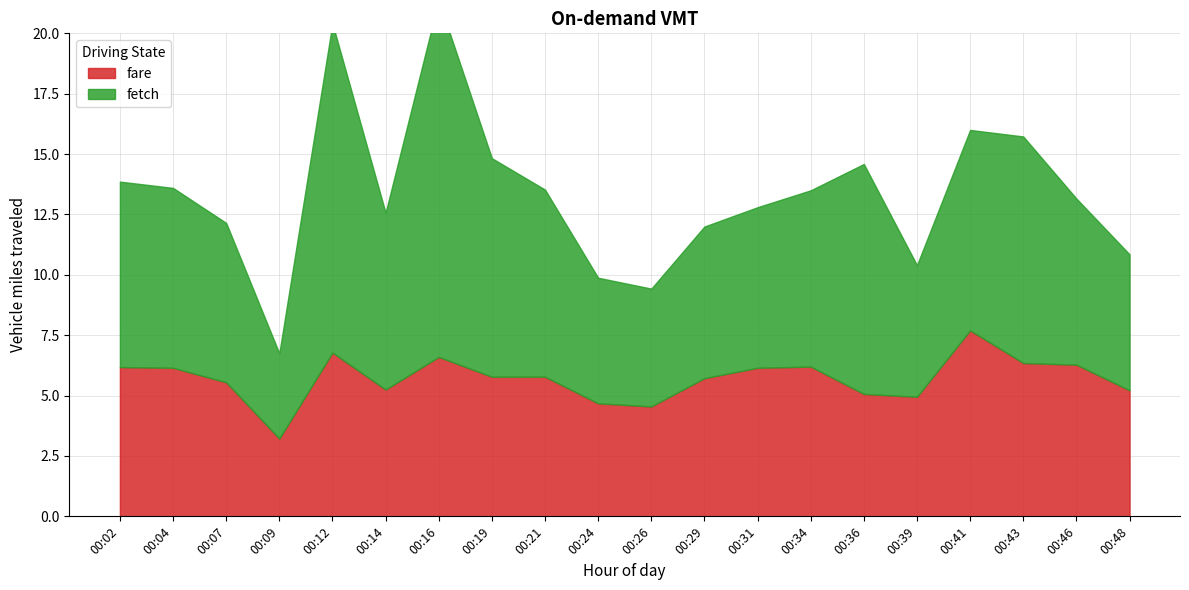

The chart shows a value of 2.1 at 00:12. True or false?

False